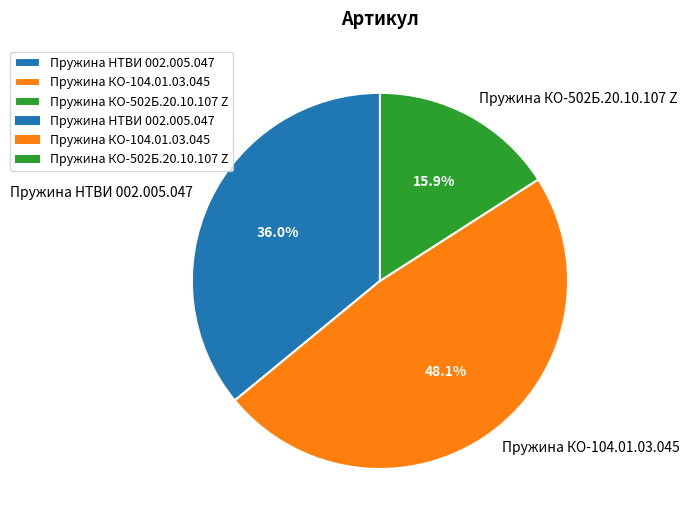

The Пружина КО-502Б.20.10.107 Z slice represents 25% of the pie. True or false?

False